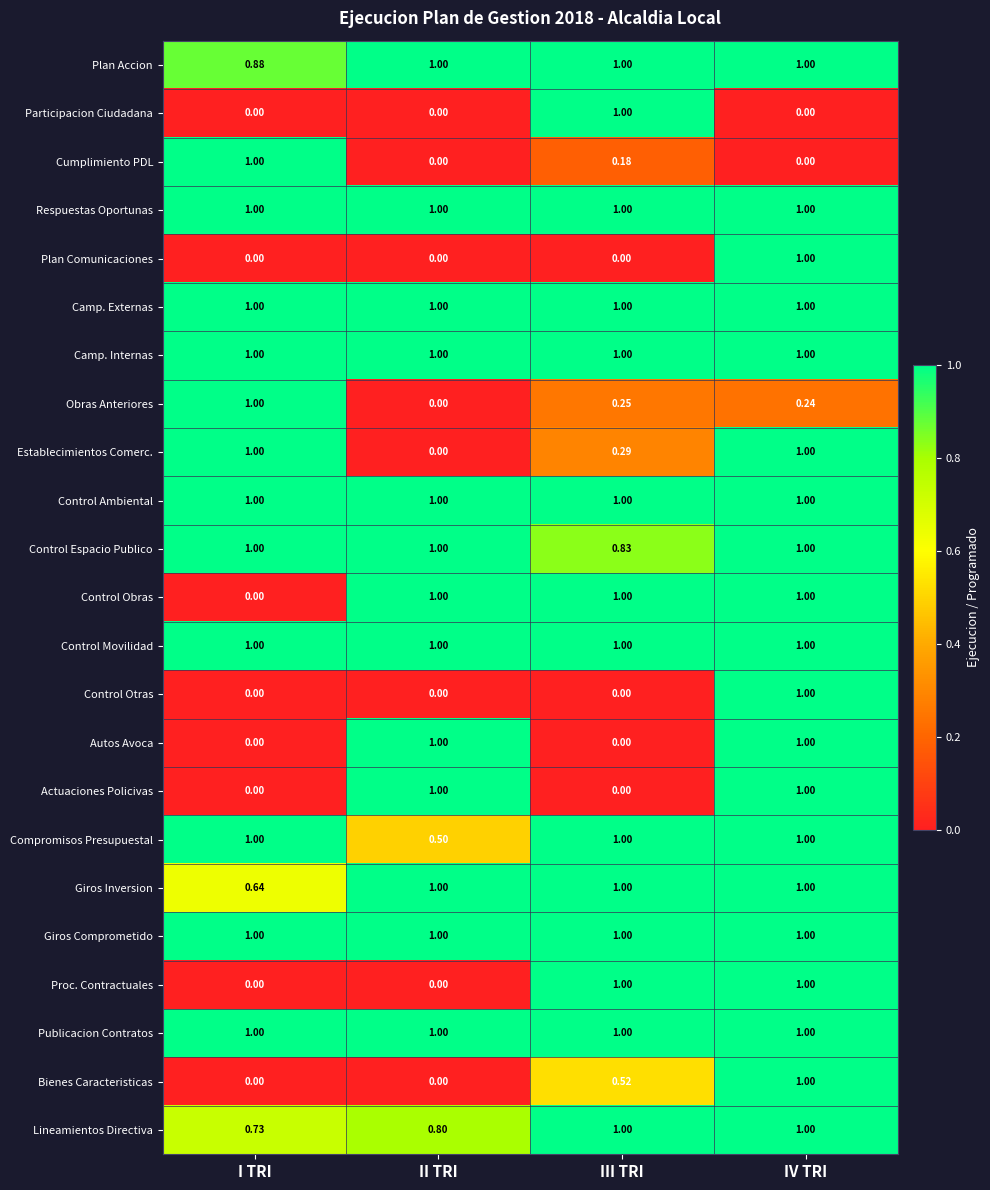

Which category has the lowest value in the Plan Accion series?

I TRI